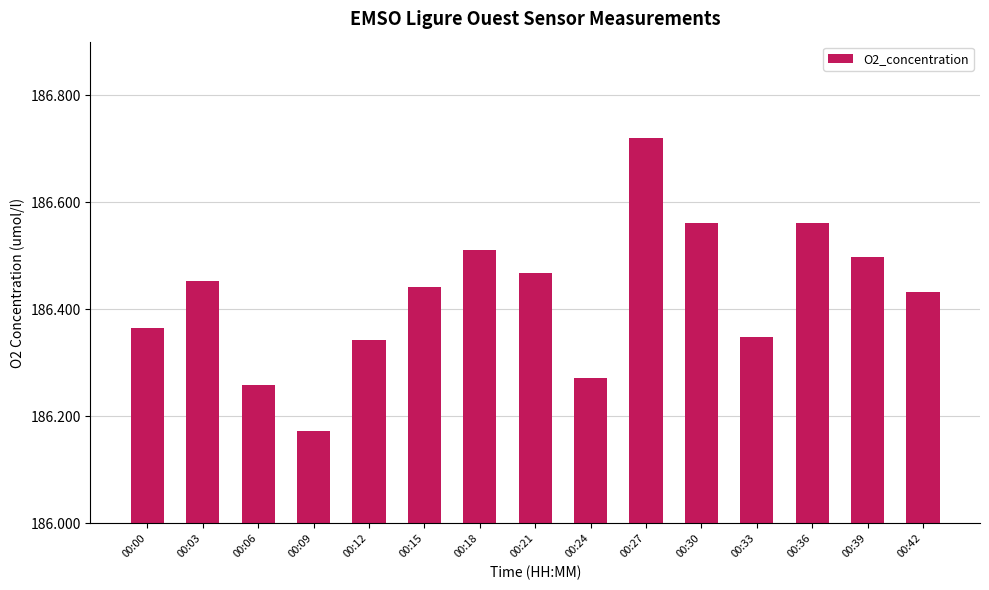

What is the change in value from 00:15 to 00:33?

-0.1